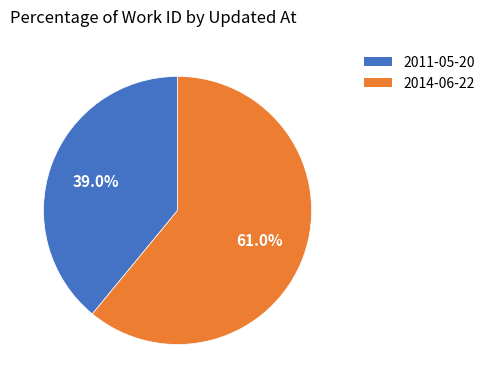

How many segments does this pie chart have?

2